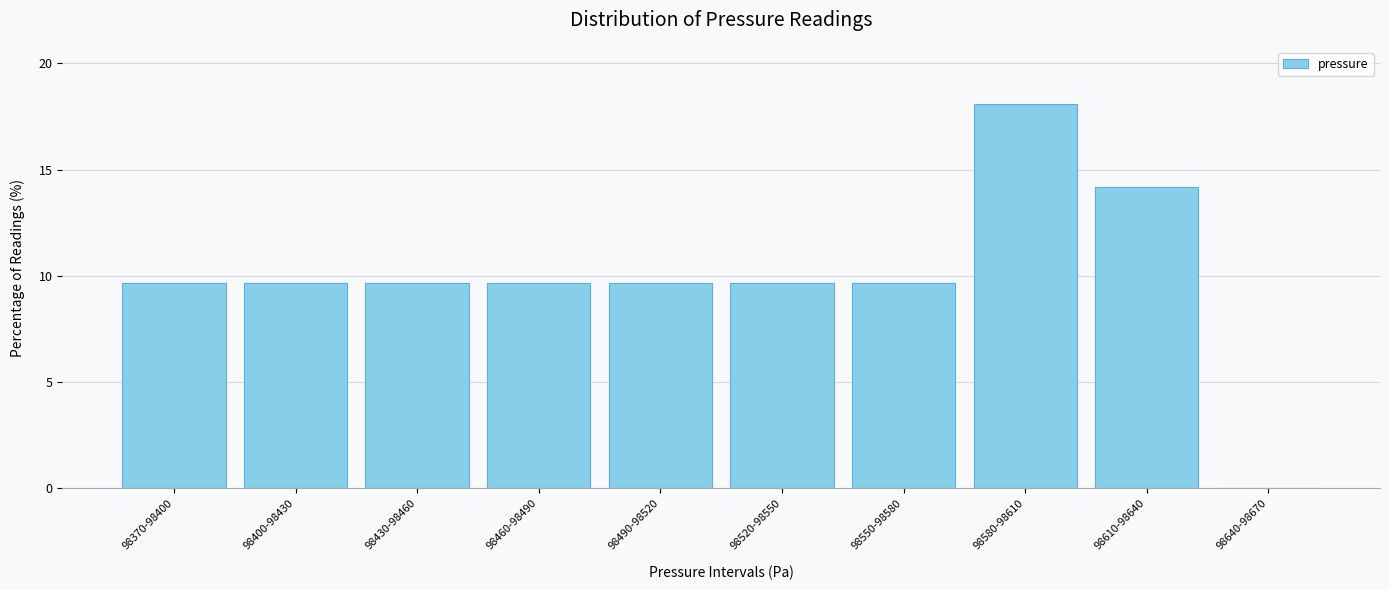

Reading right to left, extract all data points from this chart.

98640-98670=0.0	98610-98640=14.2	98580-98610=18.1	98550-98580=9.7	98520-98550=9.7	98490-98520=9.7	98460-98490=9.7	98430-98460=9.7	98400-98430=9.7	98370-98400=9.7